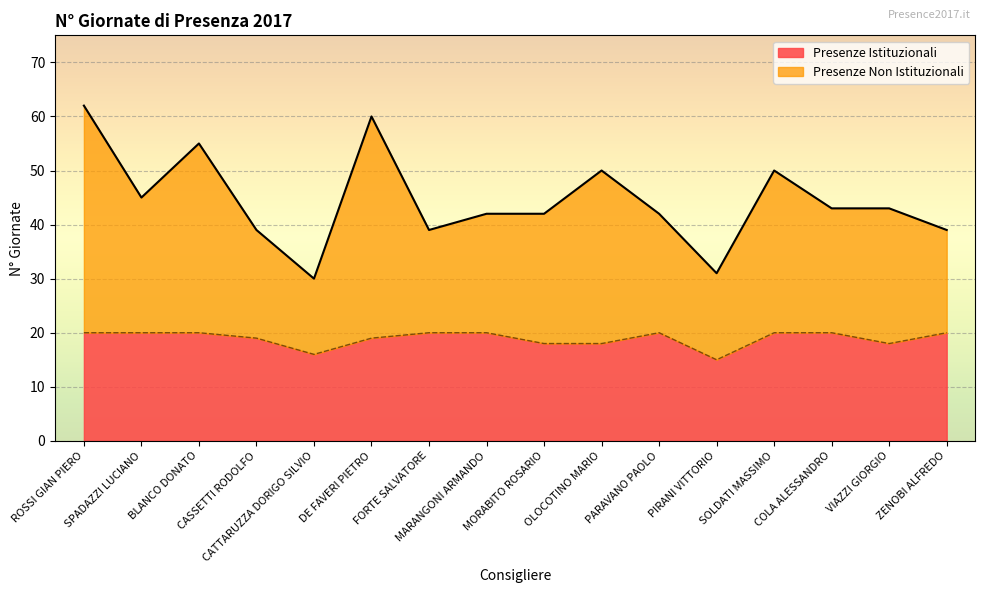

How many data points in Presenze Istituzionali are less than 20?

7